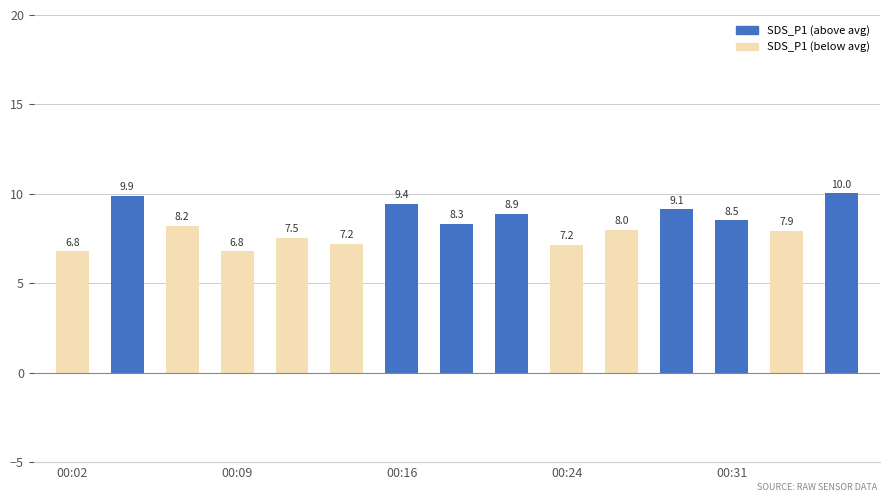

What is the difference between the maximum and minimum values?

3.2